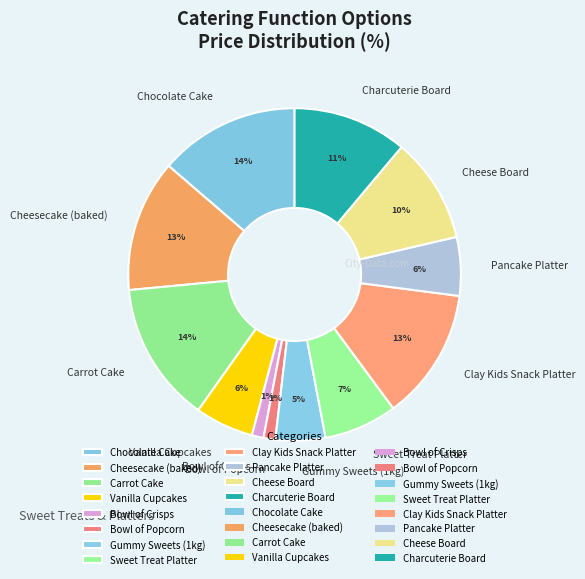

Between Clay Kids Snack Platter and Bowl of Crisps, which is larger?

Clay Kids Snack Platter